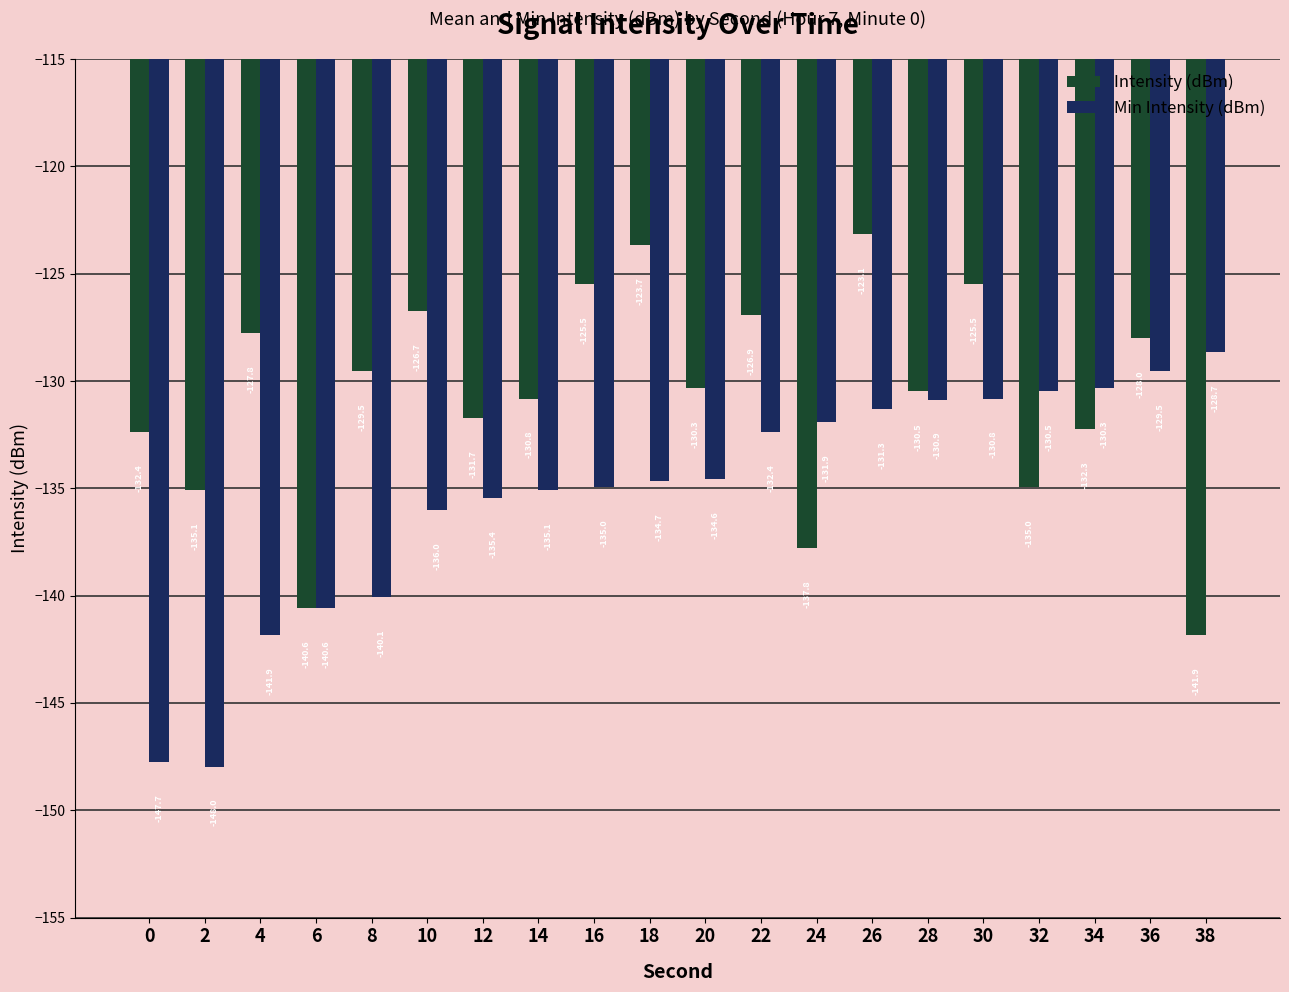

At which category is the sum across all series the highest?

26